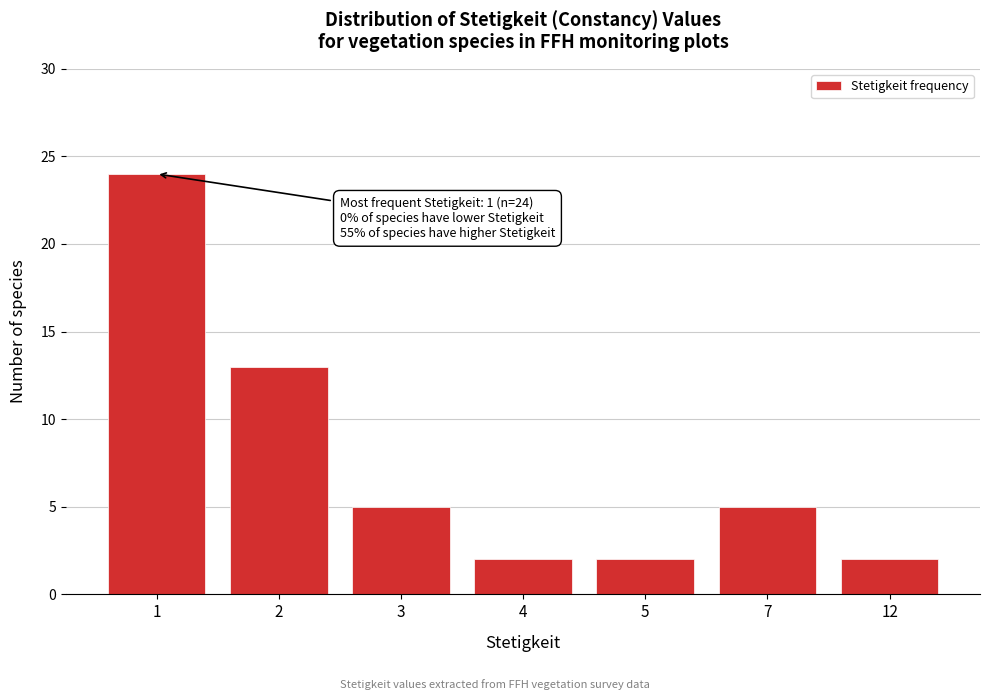

Reading left to right, extract all data points from this chart.

1=24	2=13	3=5	4=2	5=2	7=5	12=2